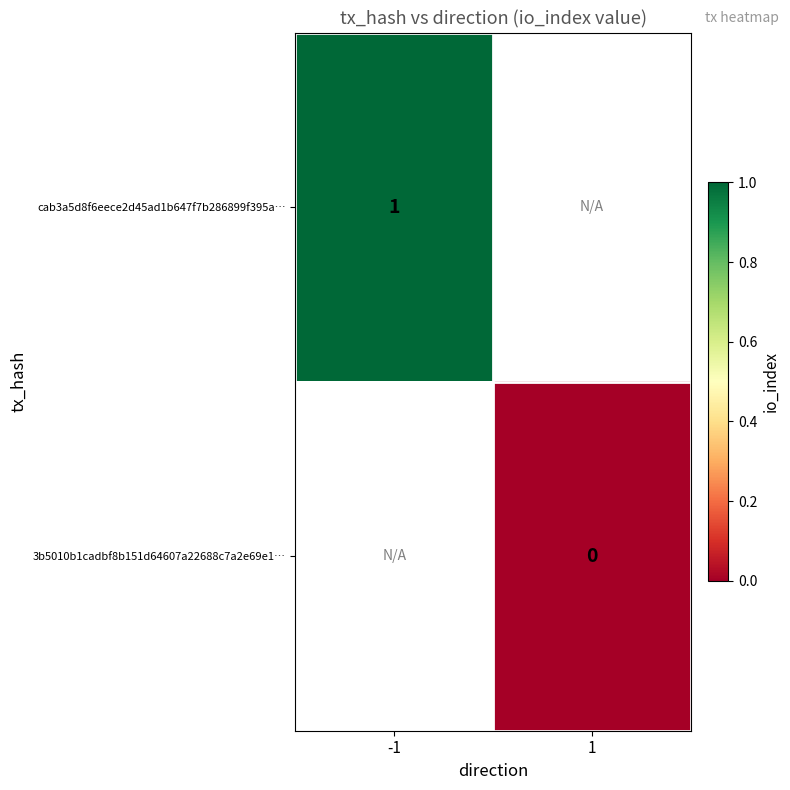

The value of cab3a5d8f6eece2d45ad1b647f7b286899f395a… at -1 is 1. True or false?

True